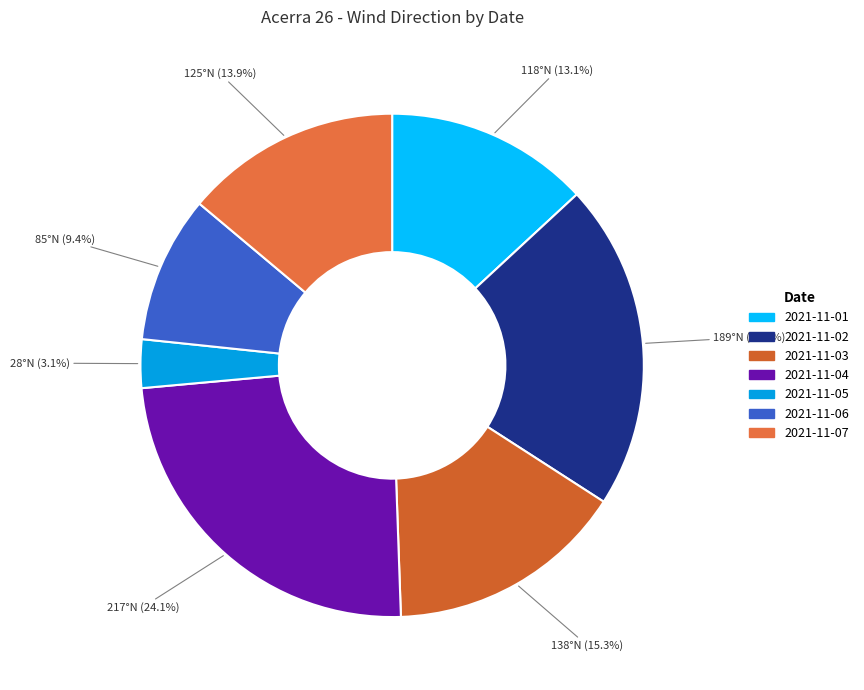

To the nearest percent, what portion does 2021-11-04 represent?

24%